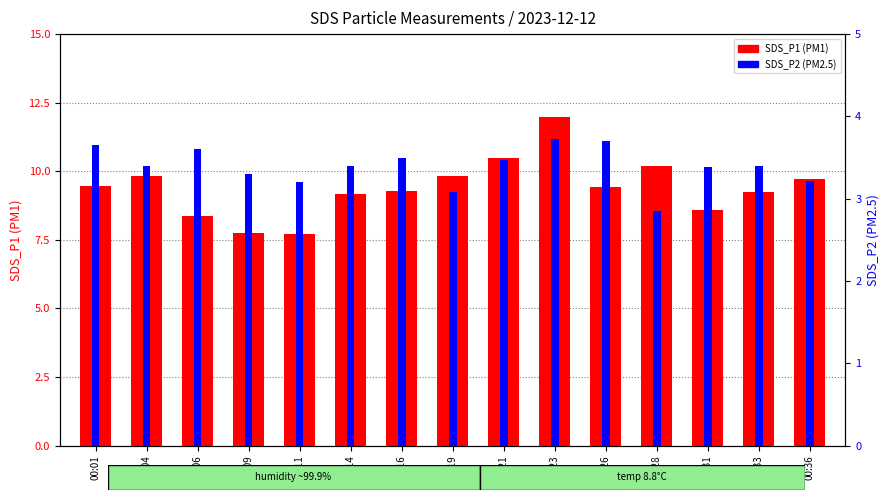

Is the value of SDS_P1 (PM1) at 00:33 greater than the value of SDS_P2 (PM2.5) at 00:21?

Yes